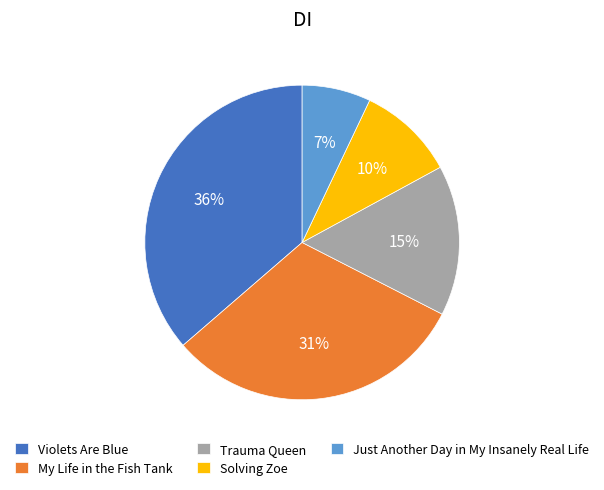

To the nearest percent, what is the average slice percentage?

20%